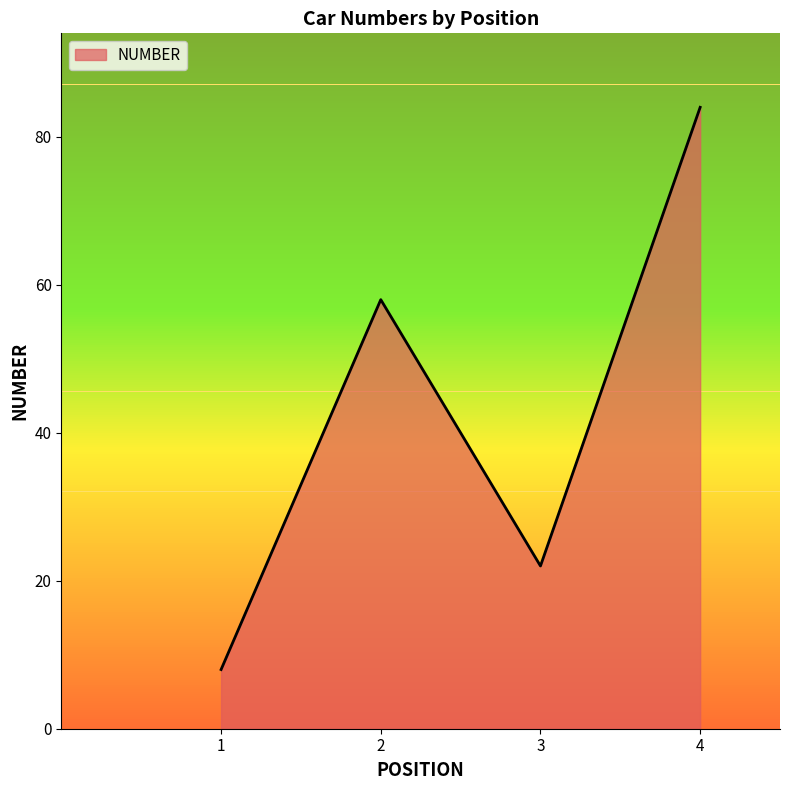

The value at 4 is 84. True or false?

True